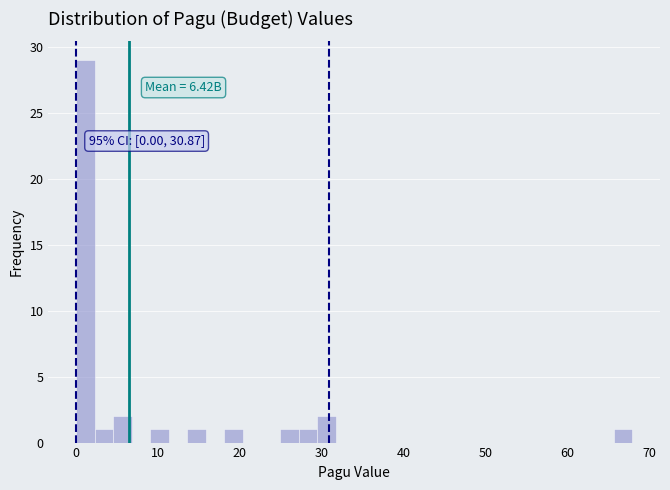

Read against the x-axis, roughly where is the centre of the tallest bar?

1